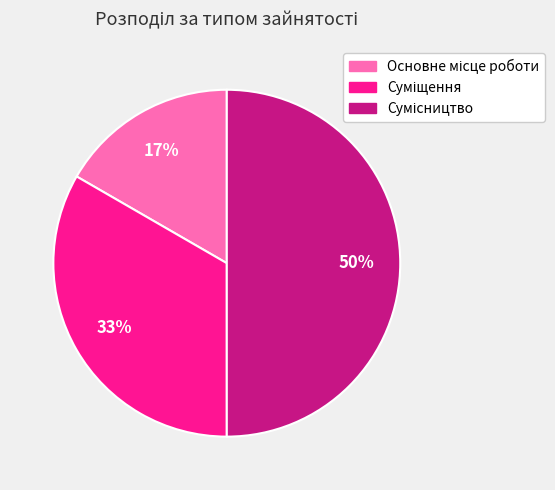

To the nearest percent, what is the average slice percentage?

33%